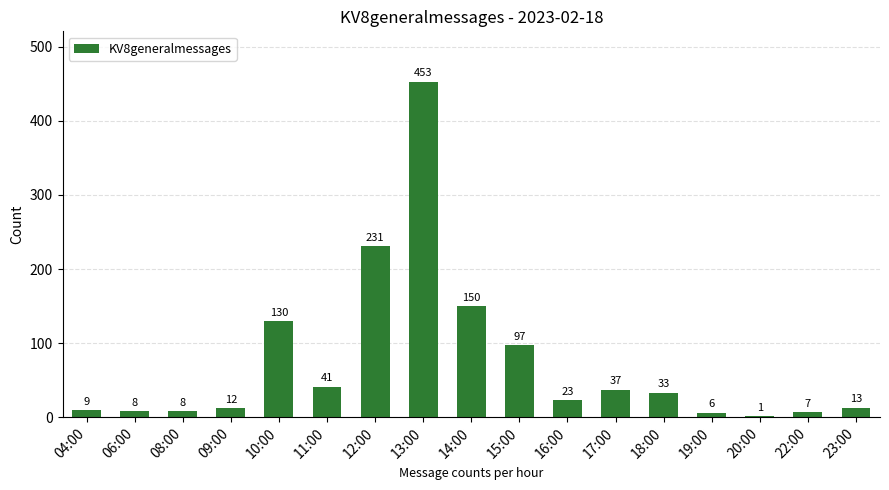

Which category has the highest value across all series?

13:00